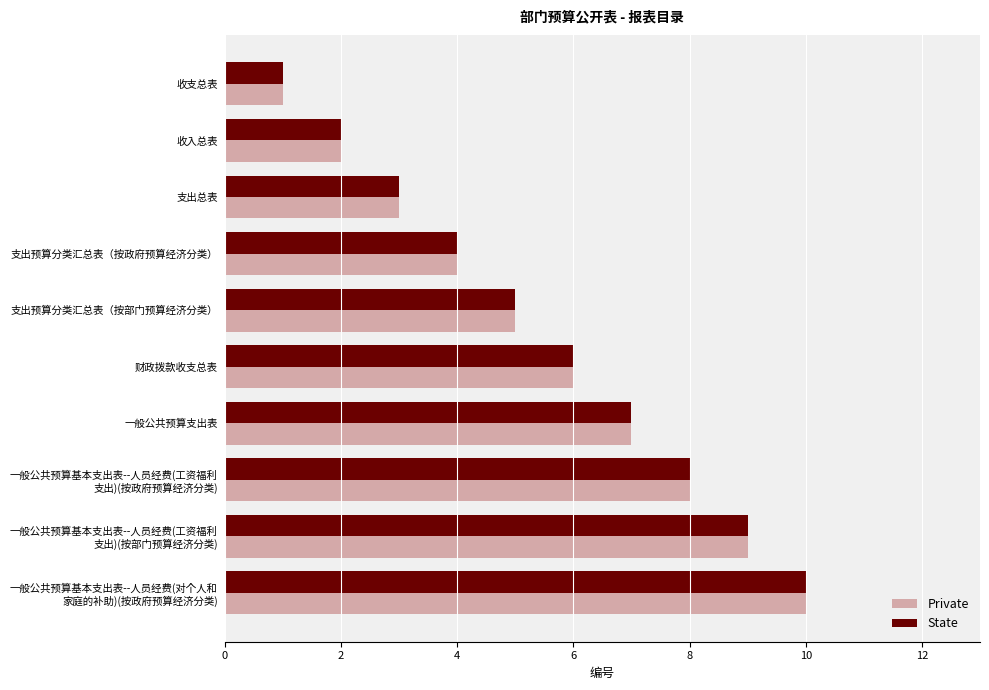

What is the difference between the second highest and second lowest values in the State series?

7